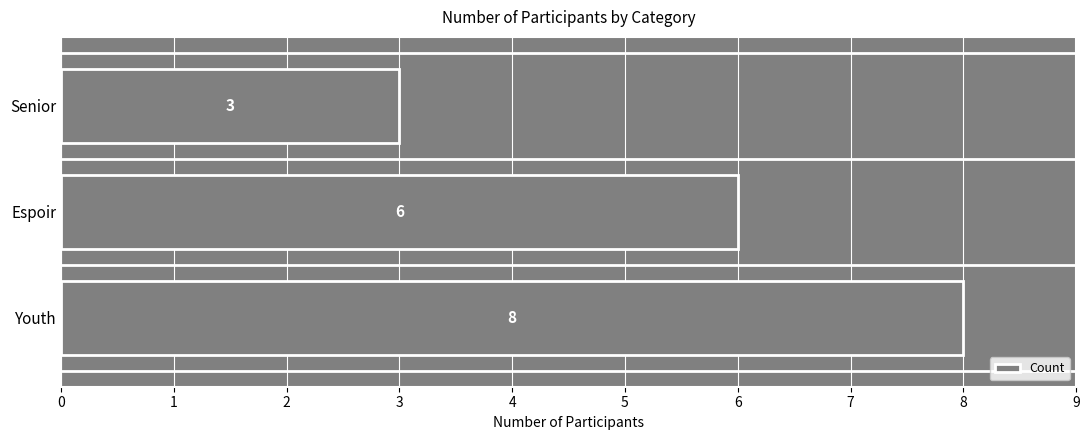

Reading bottom to top, list all the values displayed in this chart.

8	6	3